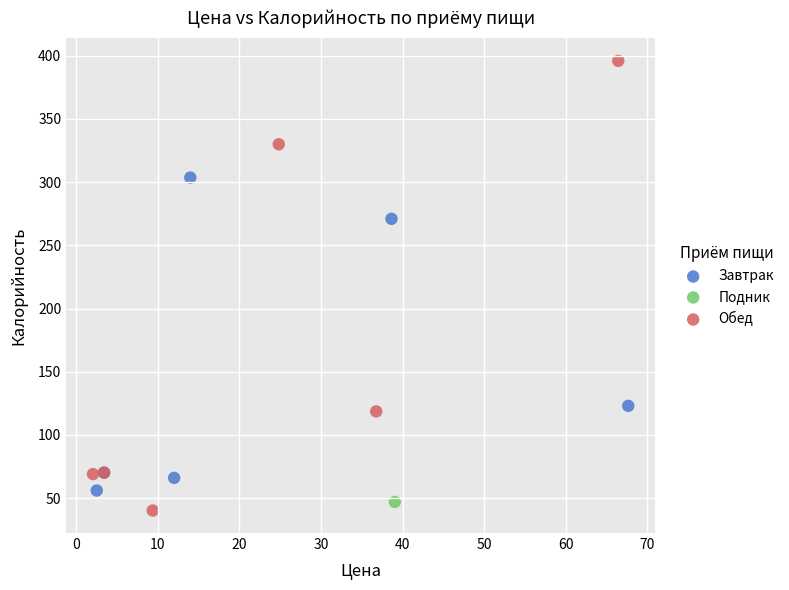

What are all the series names shown in the legend?

Завтрак, Подник, Обед